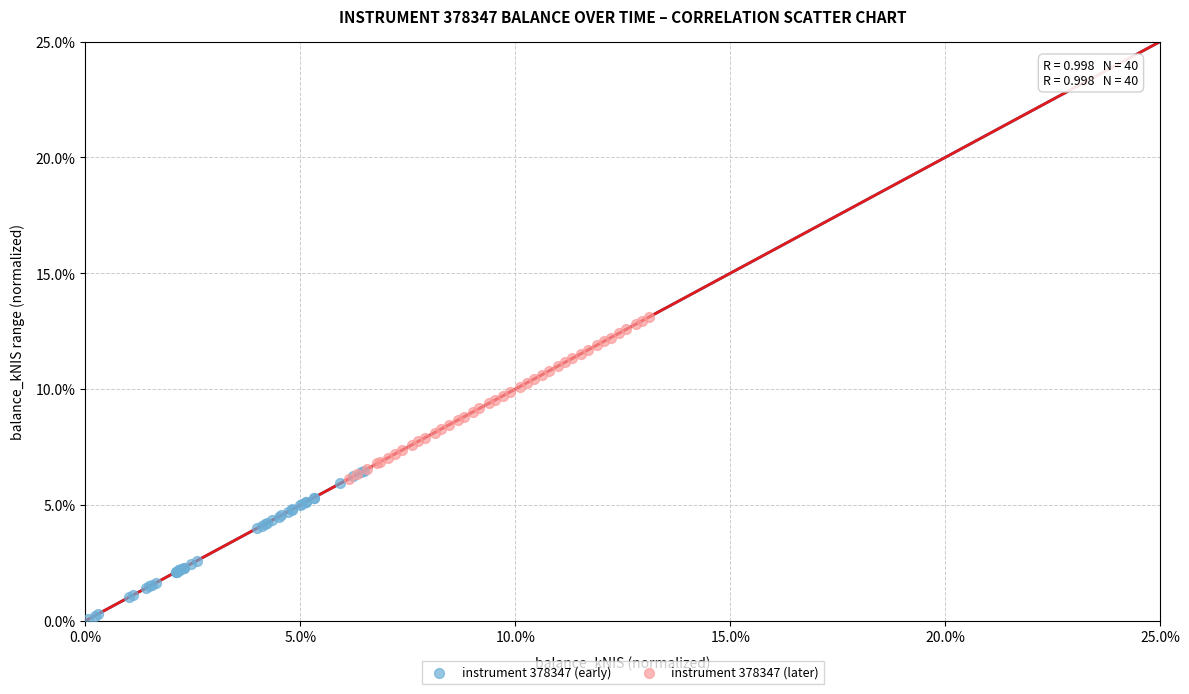

Which series has the largest Y range (max minus min)?

instrument 378347 (later)